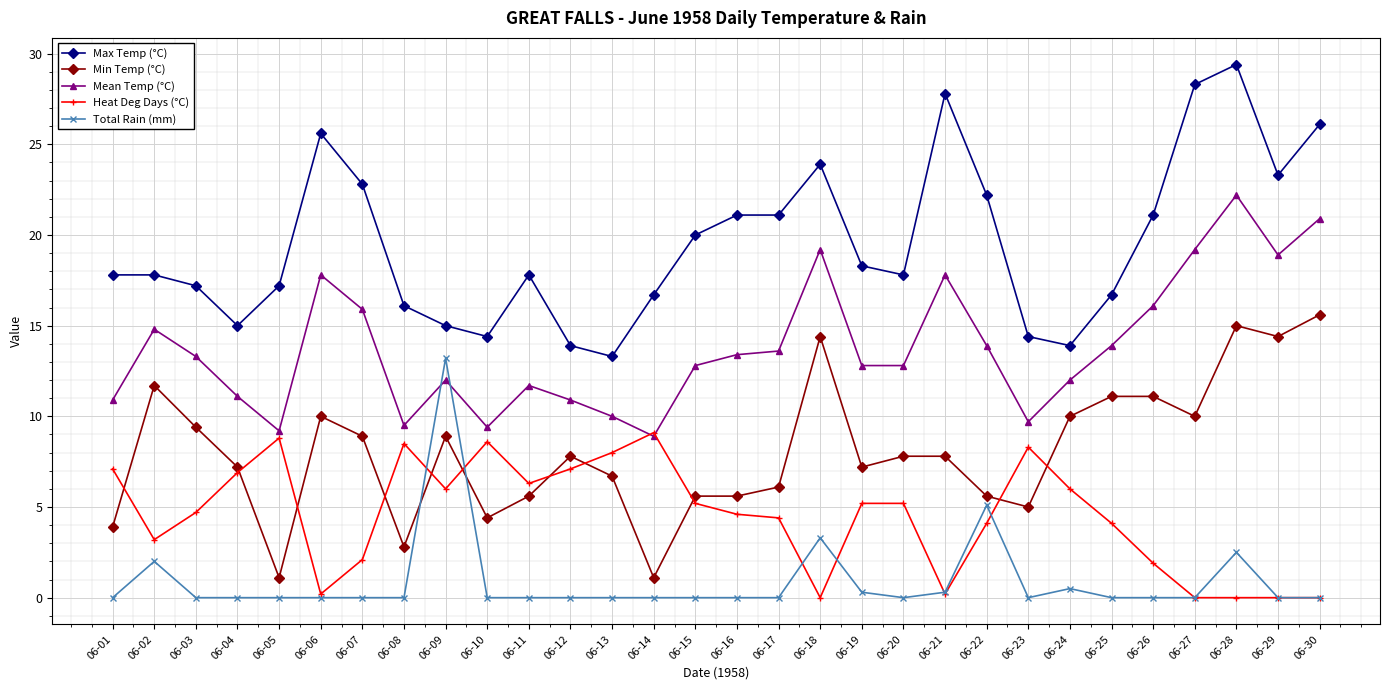

At 06-15, list the series in order from smallest to largest.

Total Rain (mm), Heat Deg Days (°C), Min Temp (°C), Mean Temp (°C), Max Temp (°C)